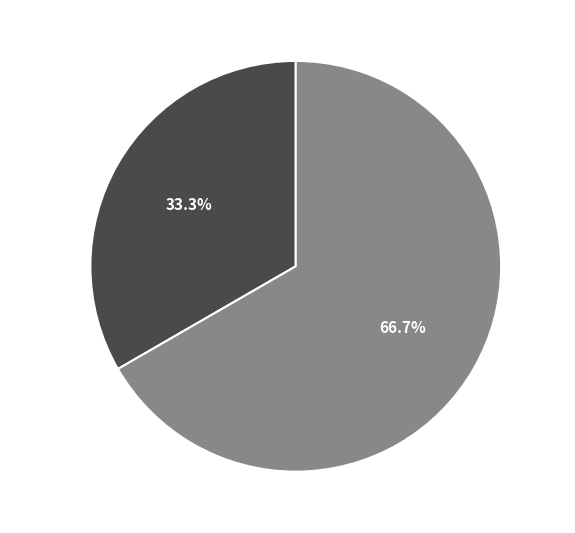

Is there a majority slice in this chart?

Yes